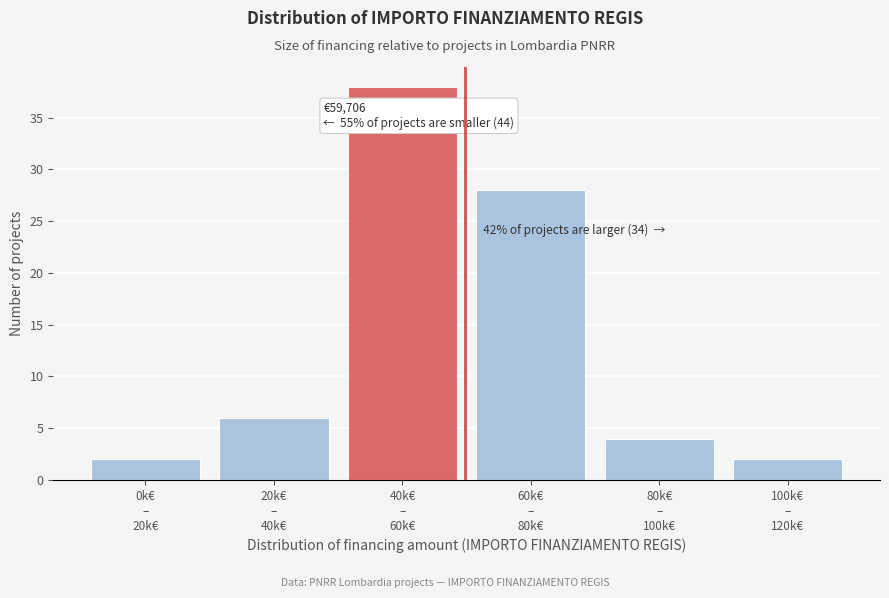

Reading left to right, what are all the values shown in this chart?

2	6	38	28	4	2